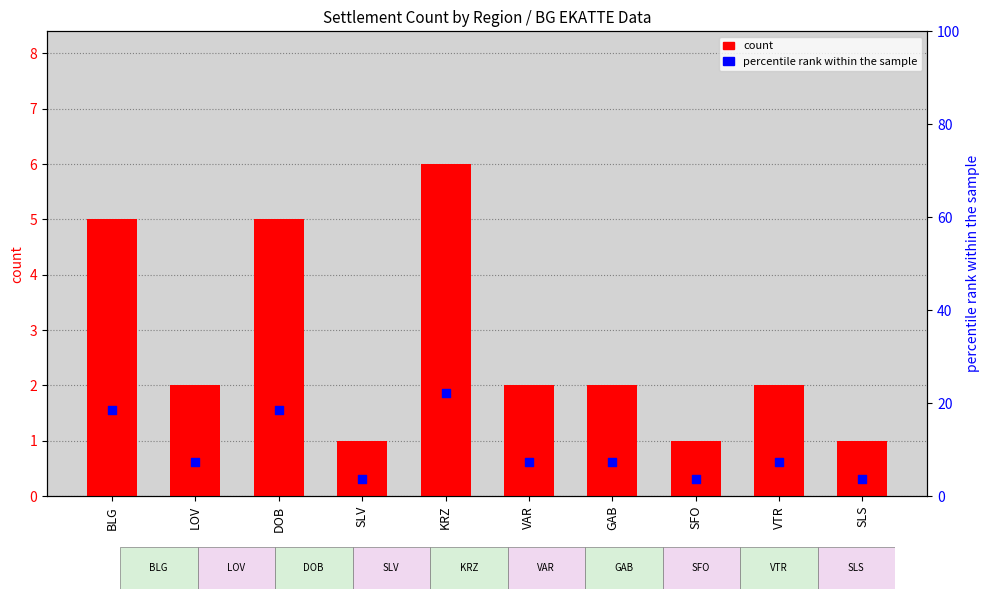

Which series has the largest Y range (max minus min)?

percentile rank within the sample